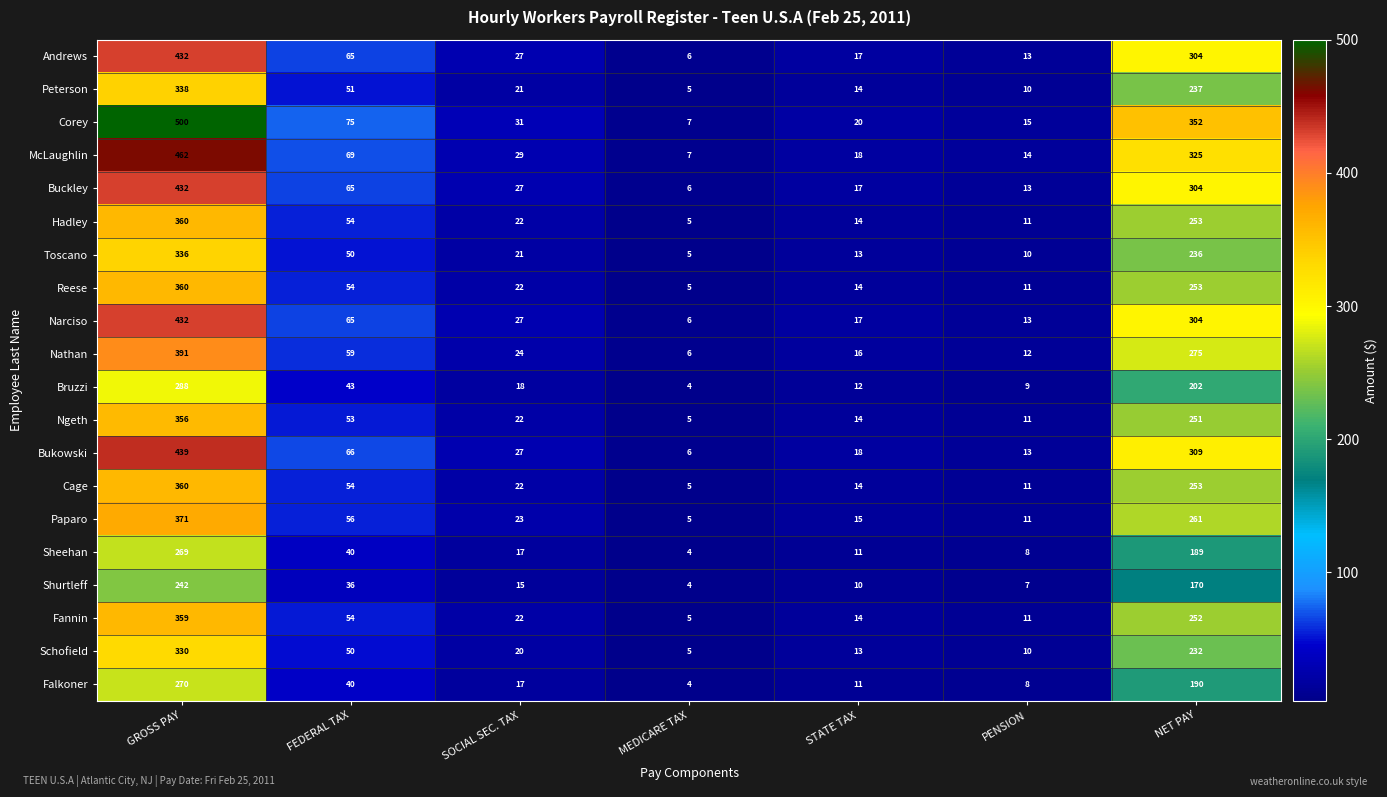

At which label is Schofield closest to 167?

NET PAY